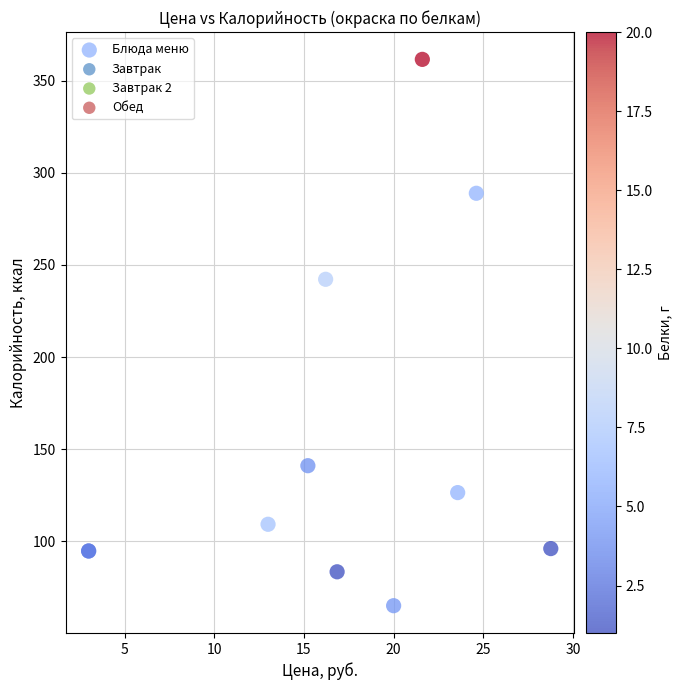

What Y value in the scatter plot is closest to 213?

242.2